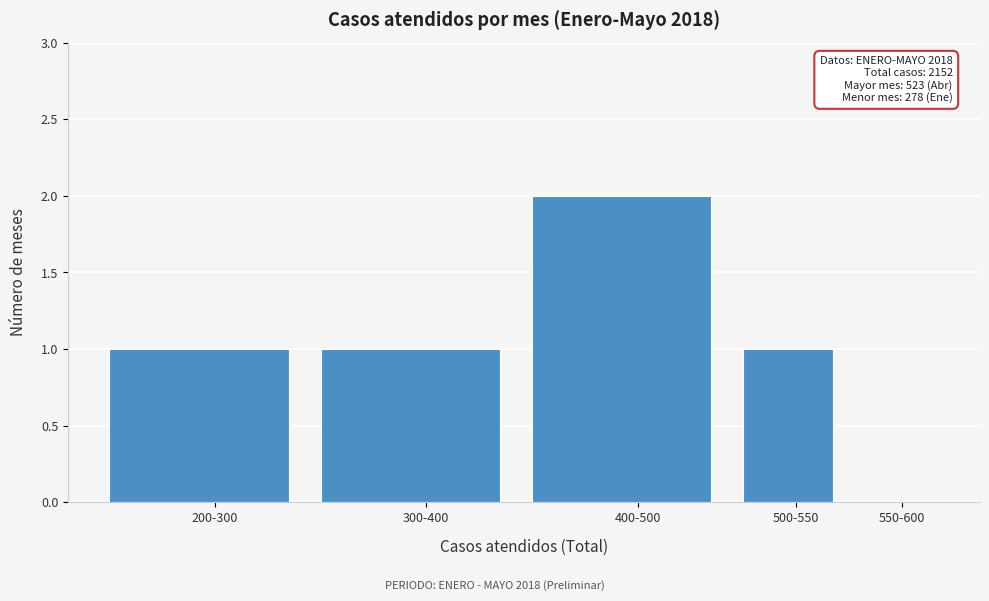

Reading right to left, transcribe all the data shown in this chart.

550-600=0	500-550=1	400-500=2	300-400=1	200-300=1